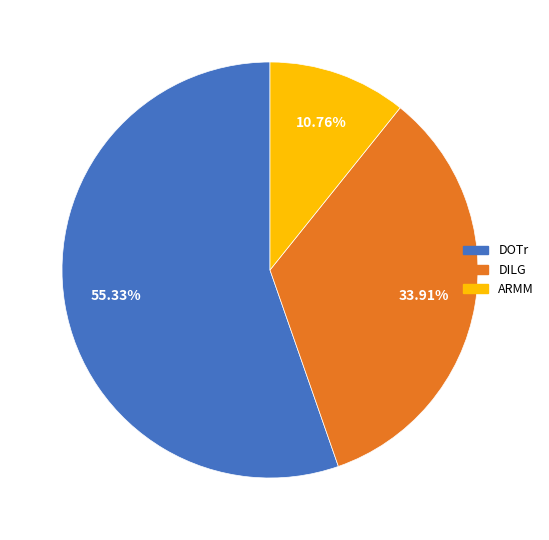

The ARMM slice represents 21% of the pie. True or false?

False